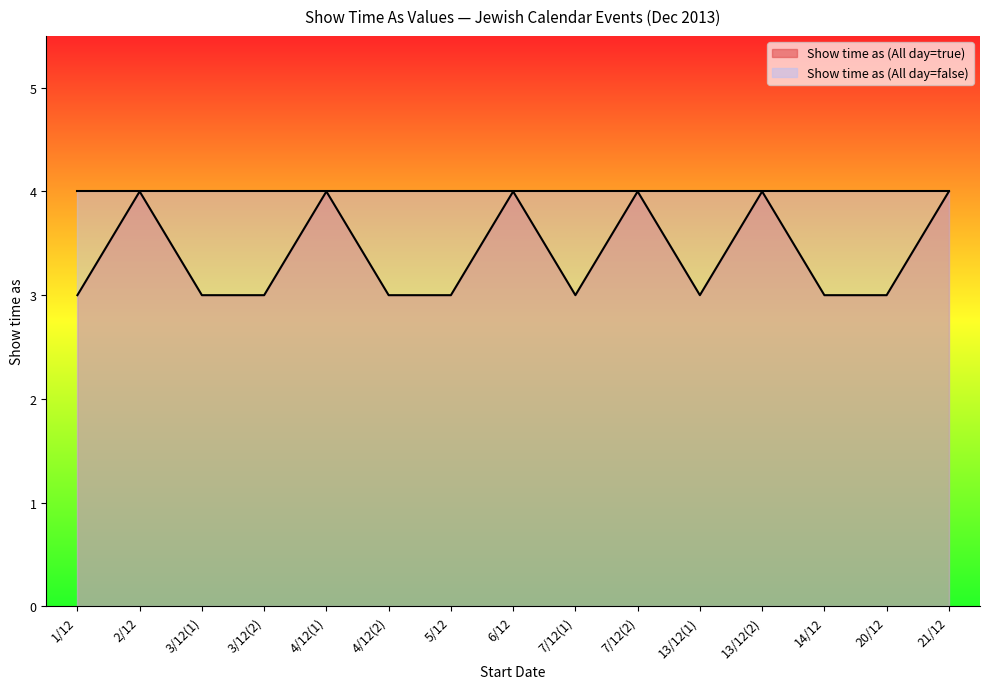

Between 21/12 and 5/12, which is larger?

21/12